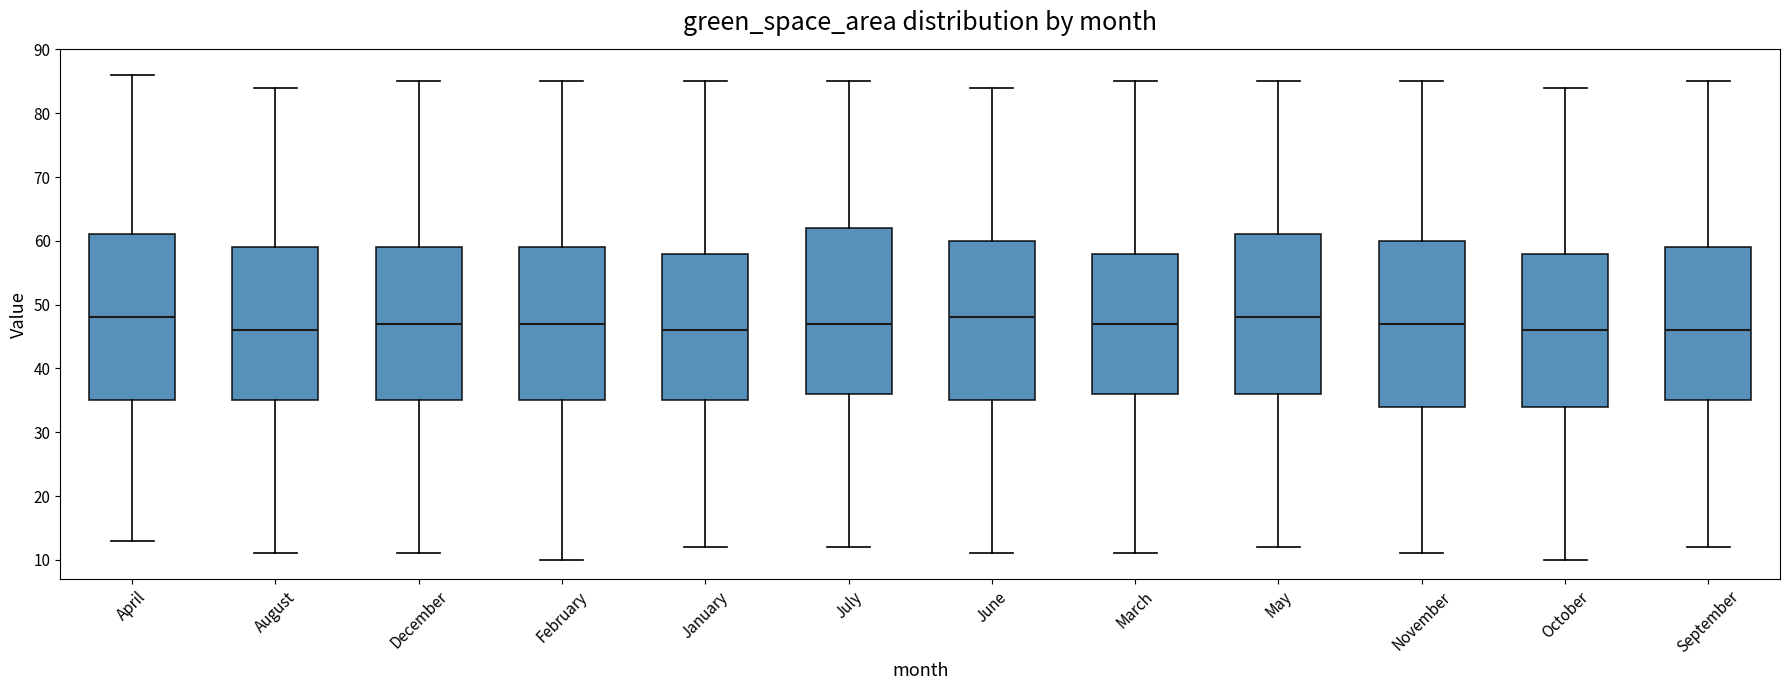

Where does the median line of the box for December sit on the y-axis? The values are not printed on the chart, so give them approximately, as read against the axis.

47